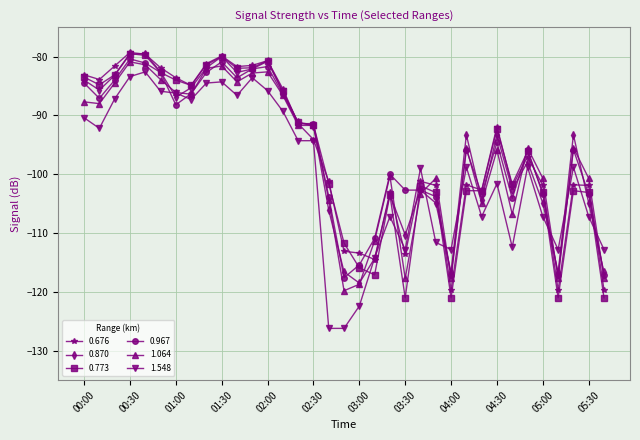

What is the value of the 0.773 point at the 2nd from the left?

-84.8